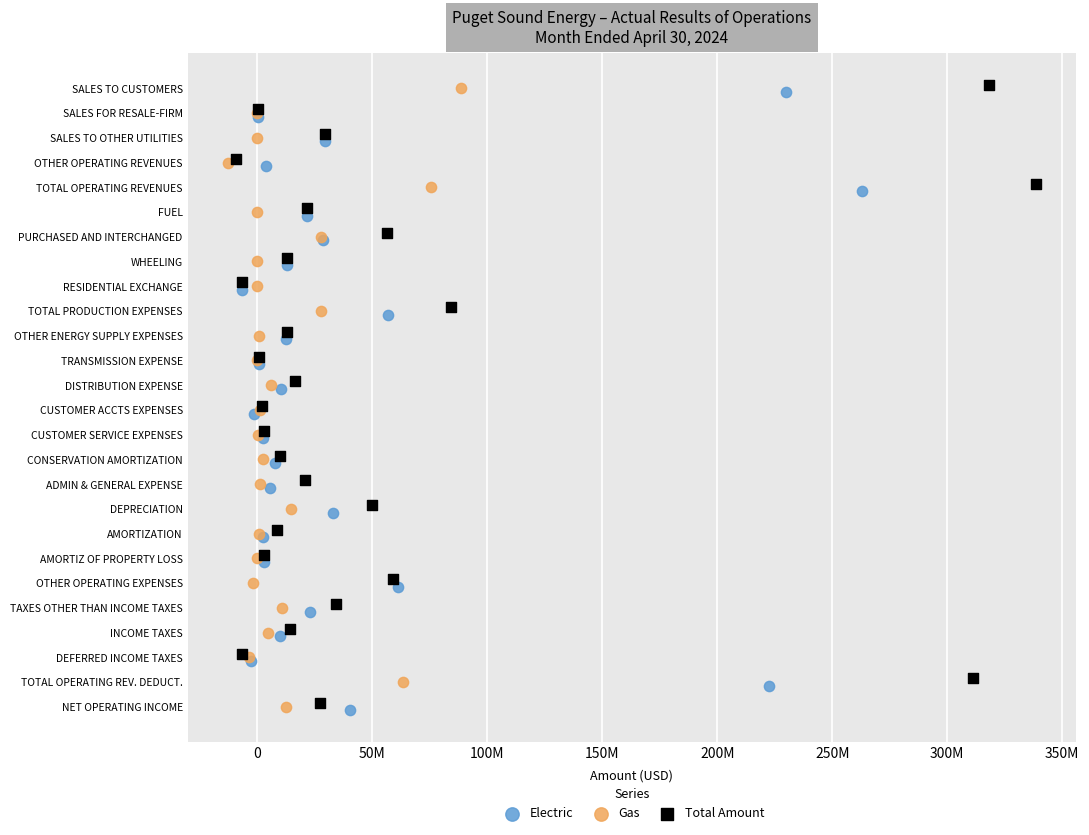

What are all the series names shown in the legend?

Electric, Gas, Total Amount